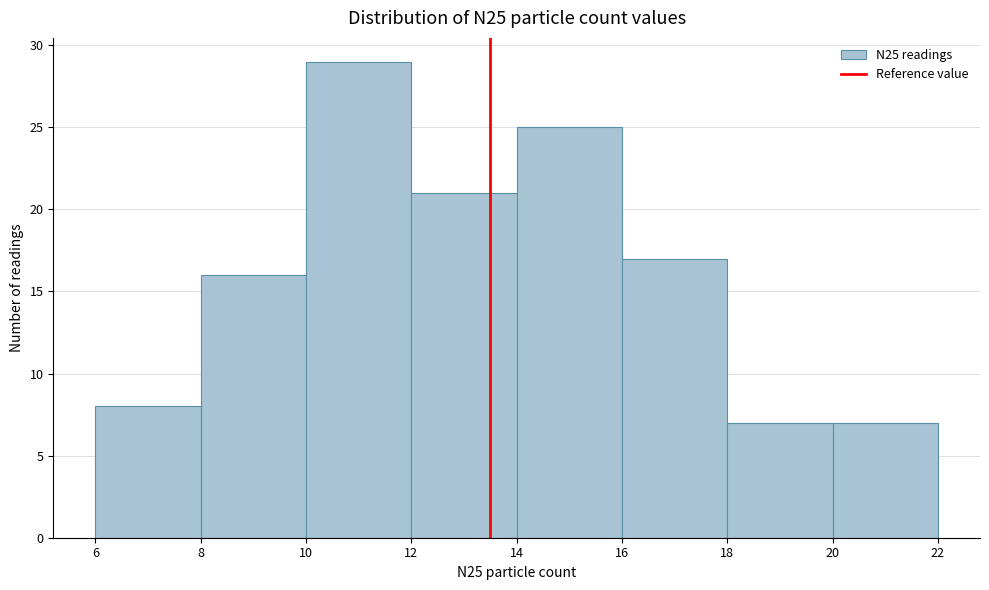

Reading left to right, transcribe this chart: for each bar, give the range it covers on the x-axis and its height. The values are not printed on the chart, so give them approximately, as read against the axis.

6 to 8: 8
8 to 10: 16
10 to 12: 29
12 to 14: 21
14 to 16: 25
16 to 18: 17
18 to 20: 7
20 to 22: 7